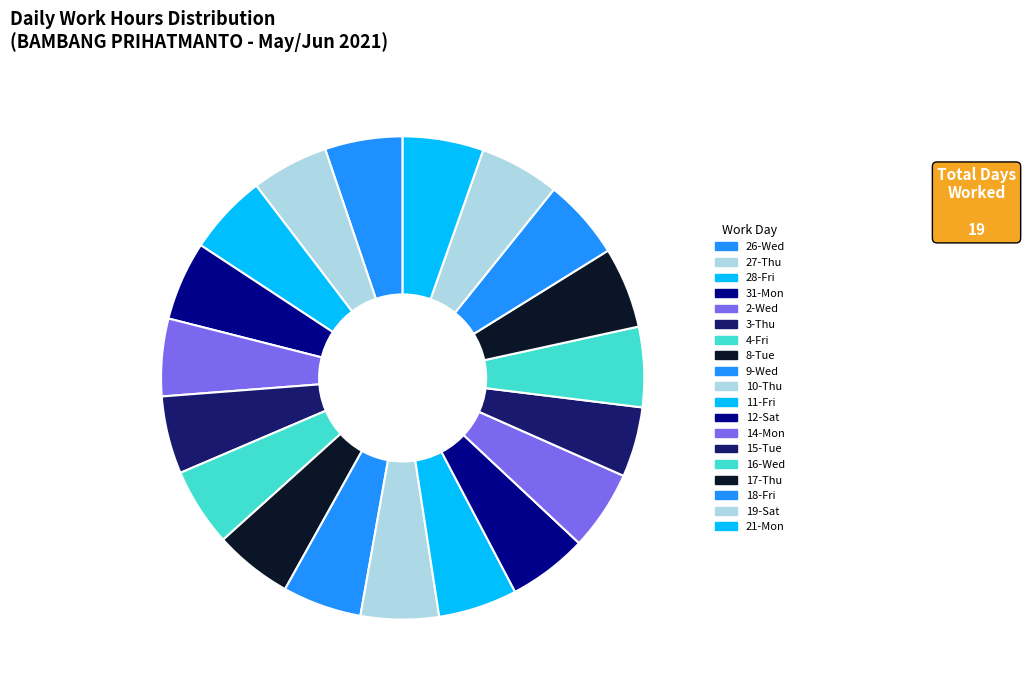

What is the total percentage of 26-Wed and 18-Fri?

10.6%